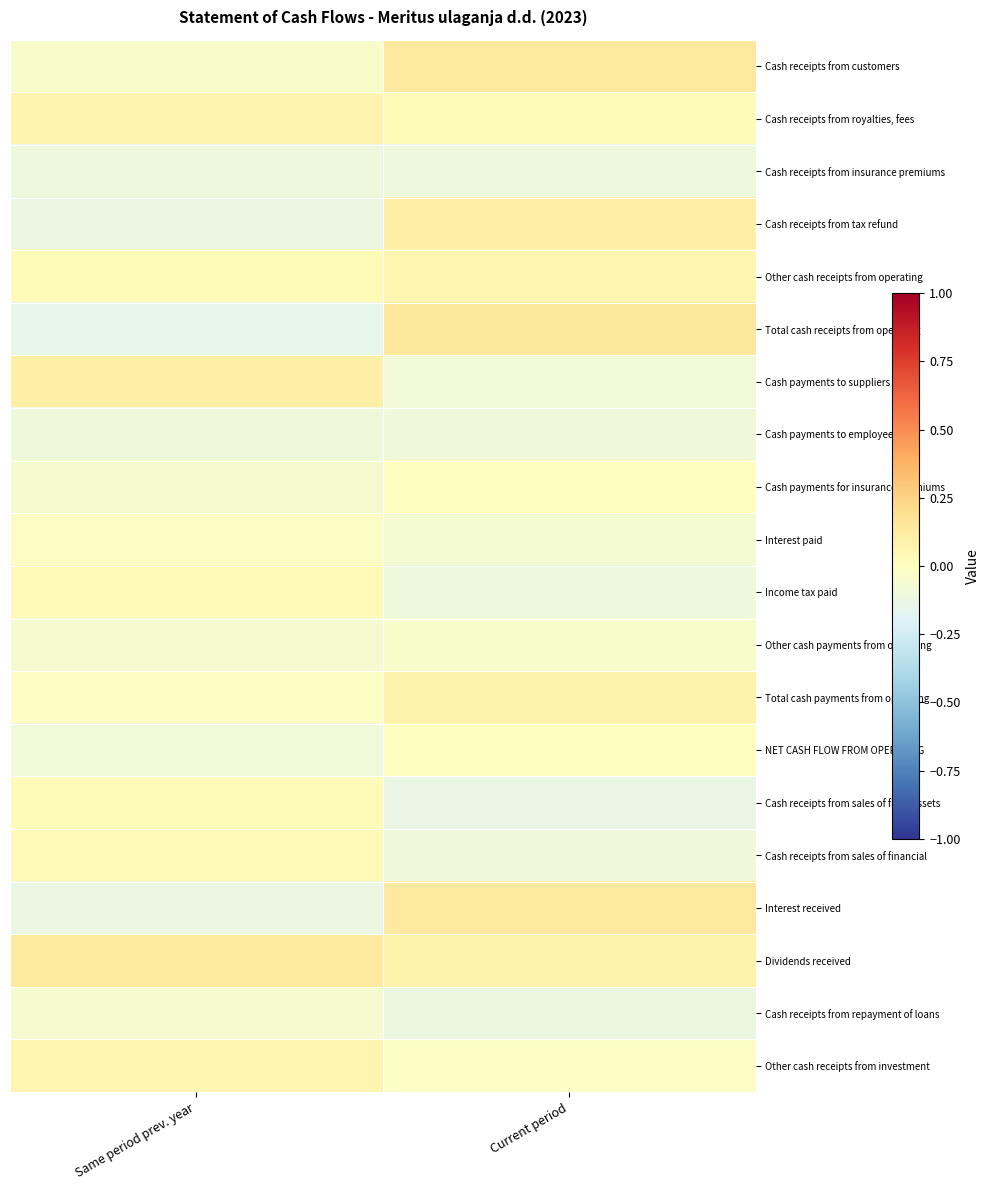

What is the total value across all series at Current period?

-0.1